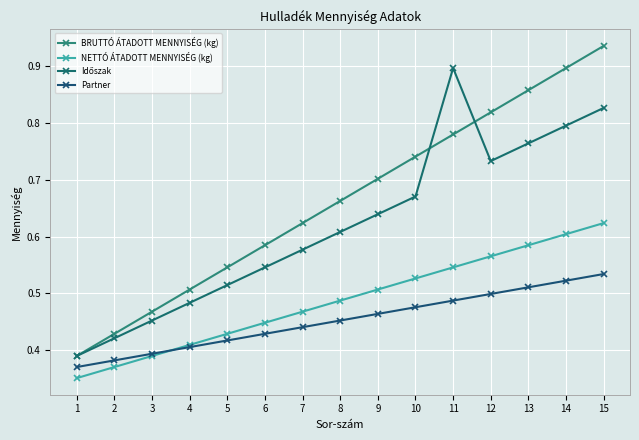

How many lines are shown in the chart?

4